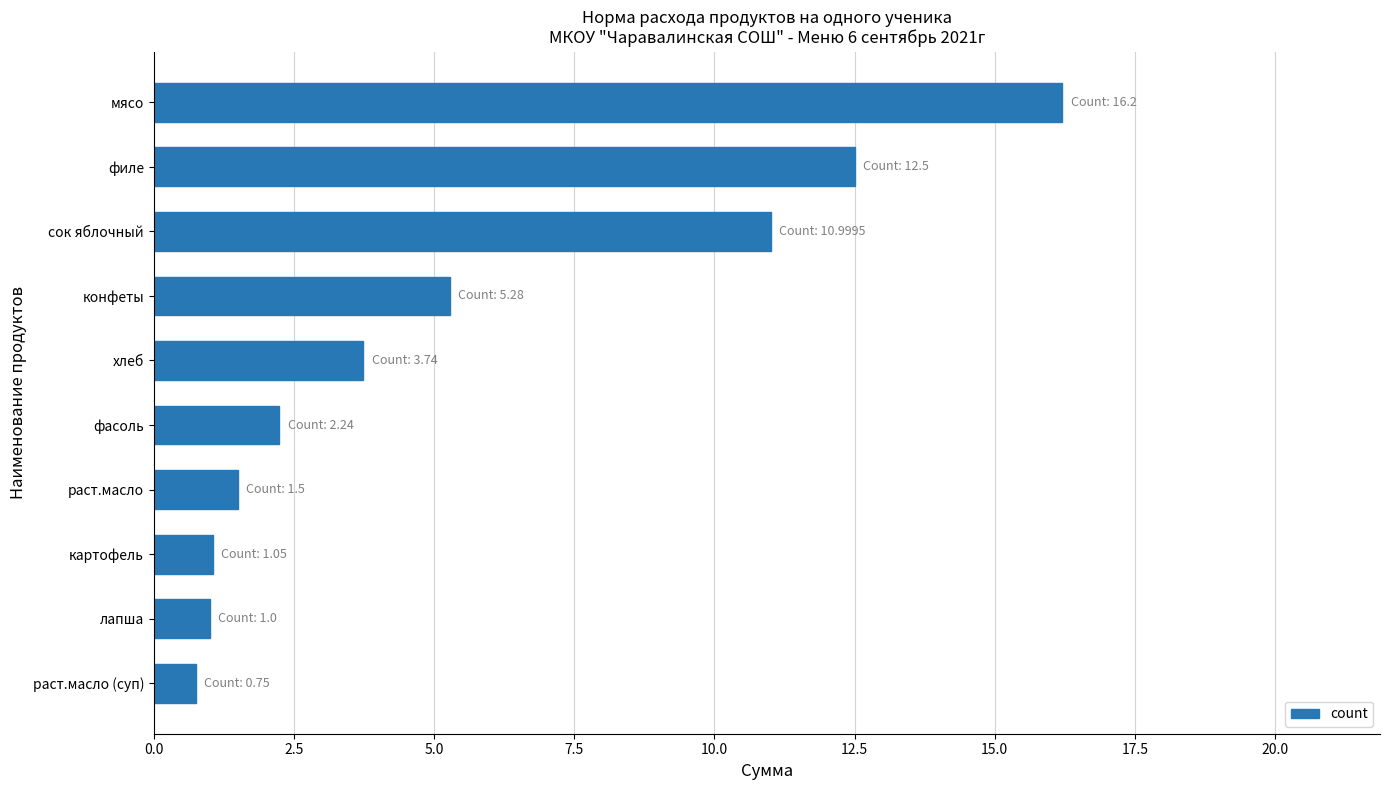

What position from the bottom is раст.масло?

4